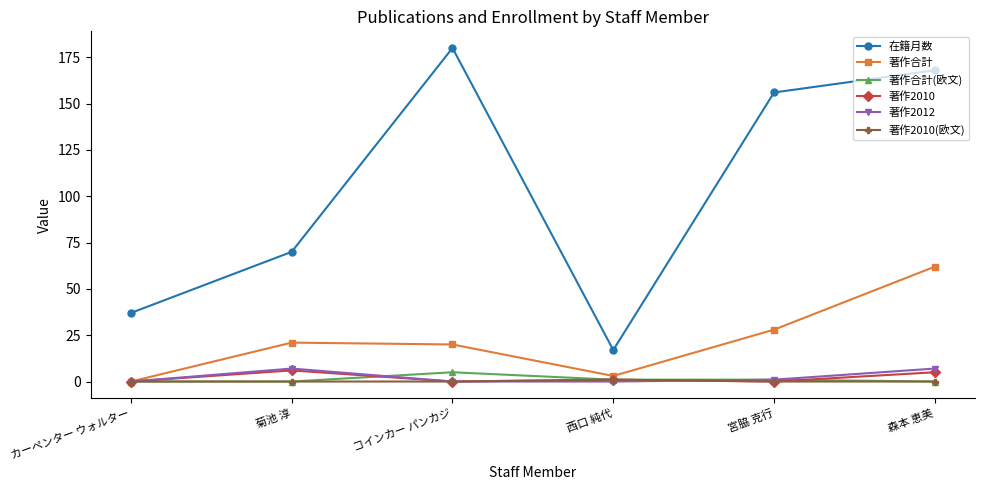

Rank the categories by 在籍月数 value from highest to lowest.

コインカー パンカジ, 森本 恵美, 宮脇 克行, 菊池 淳, カーペンター ウォルター, 西口 純代